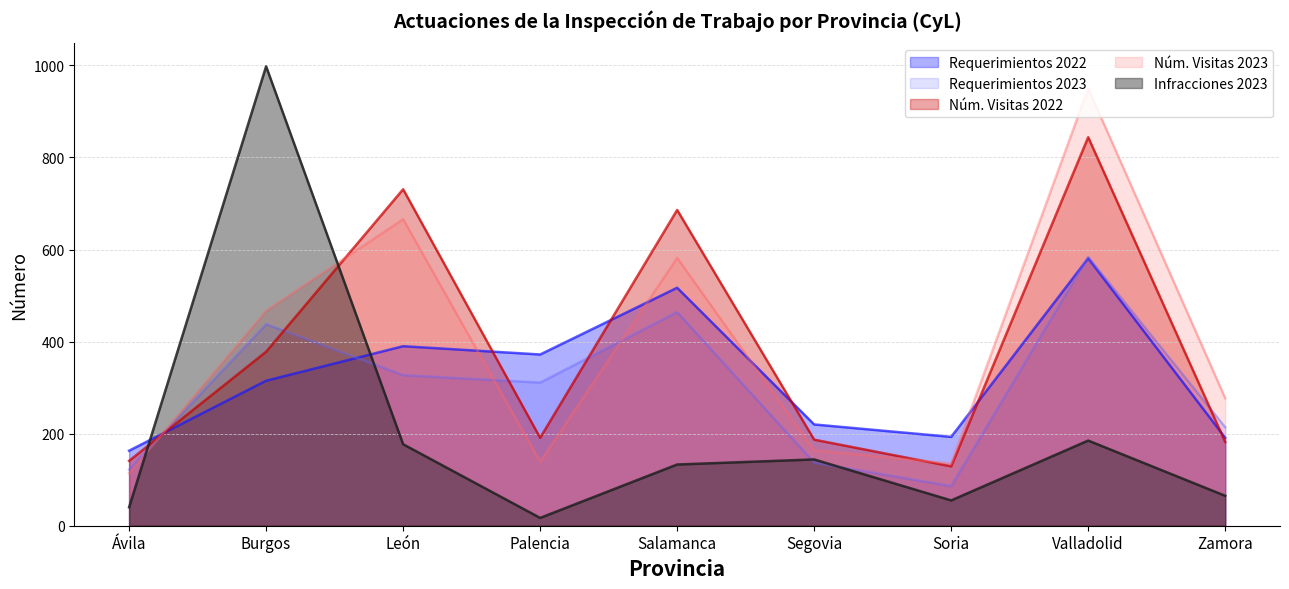

What is the label of the 9th point from the left?

Zamora